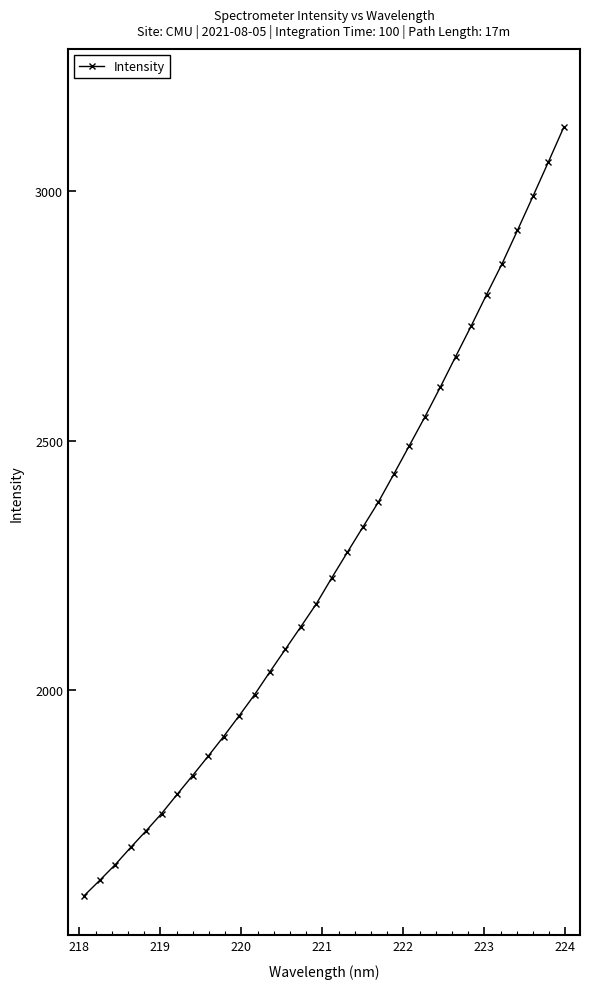

What is the value of the 18th point from the left?

2276.6